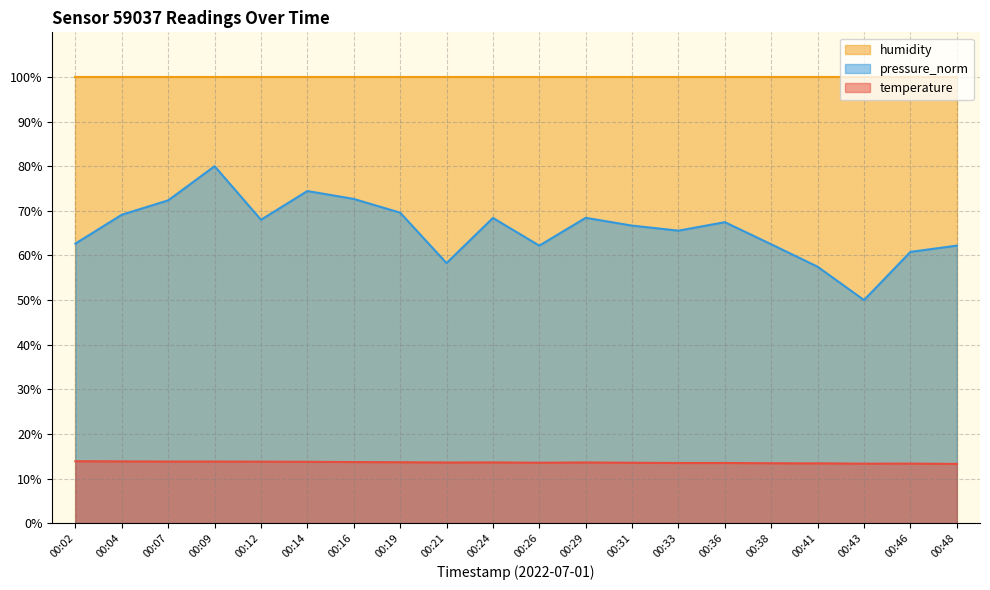

List the series in order of their overall mean, highest first.

humidity, pressure_norm, temperature